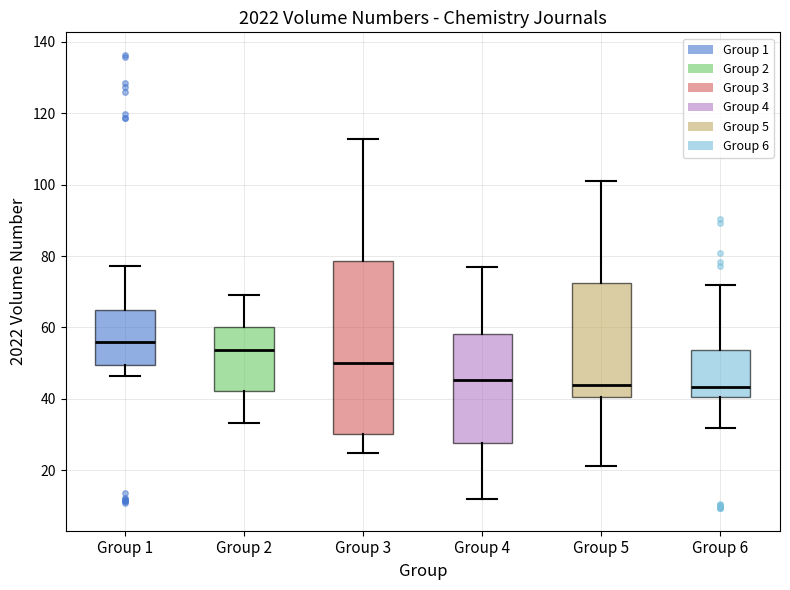

Where does the median line of the box for Group 3 sit on the y-axis? The values are not printed on the chart, so give them approximately, as read against the axis.

50